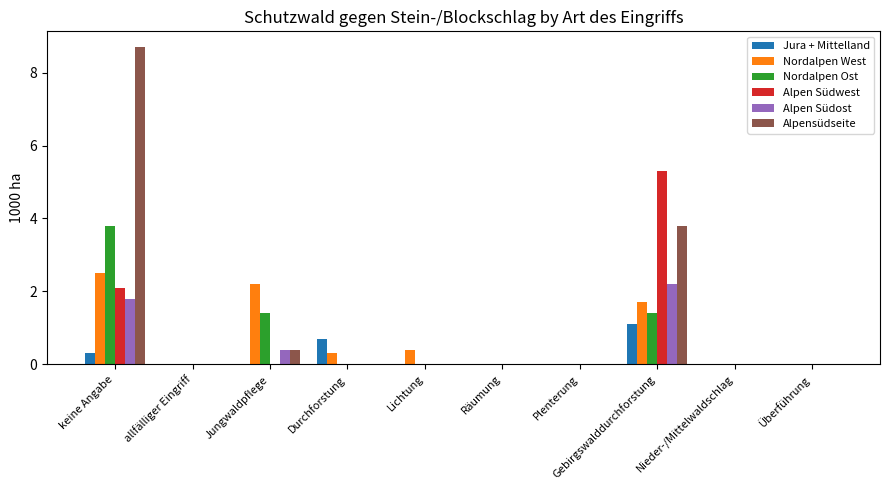

Which series has the largest total across all categories?

Alpensüdseite